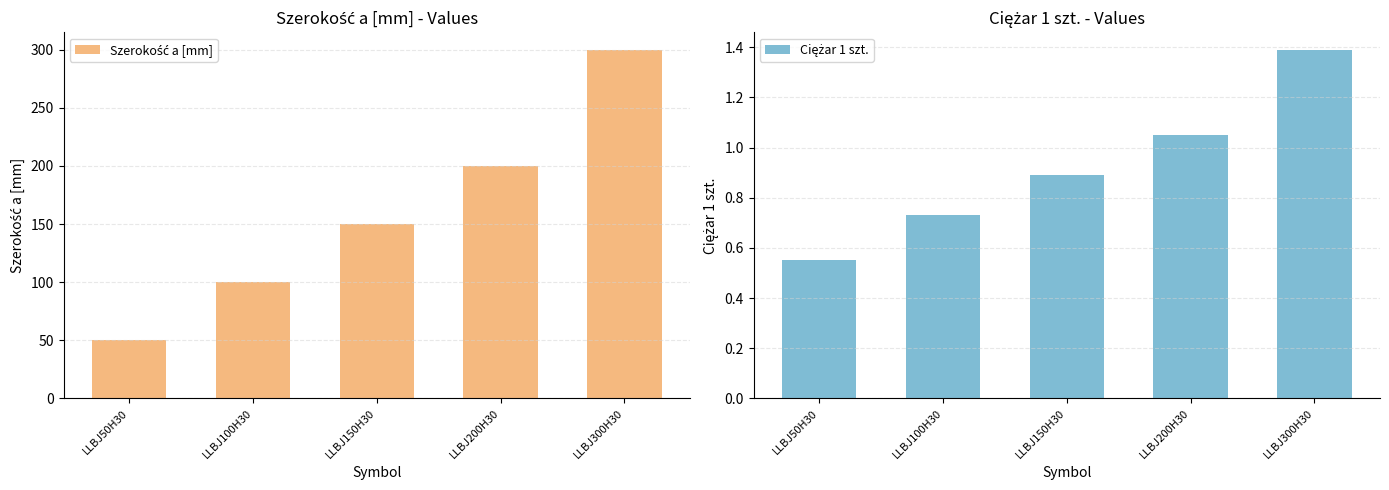

What value does the Ciężar 1 szt. series have at LLBJ100H30?

0.7